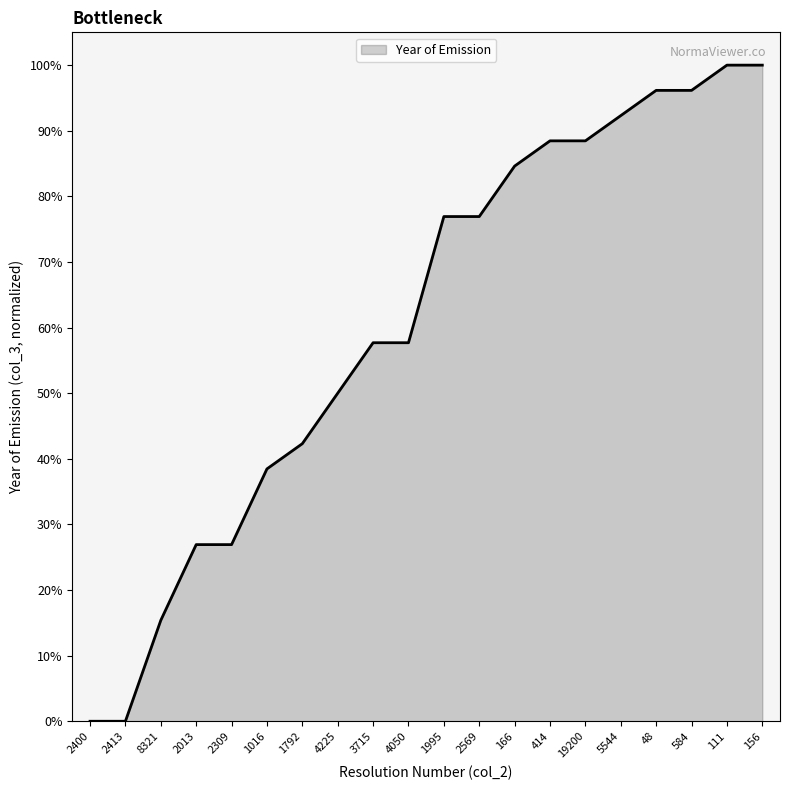

What is the greatest value displayed?

100.0